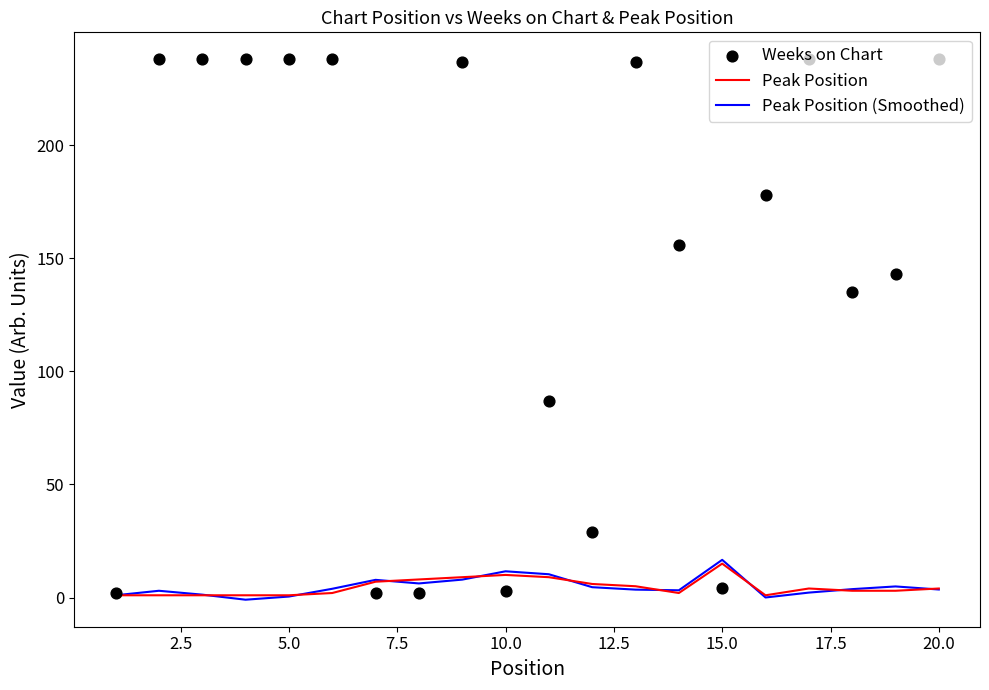

Which series has the widest spread of Y values?

Weeks on Chart